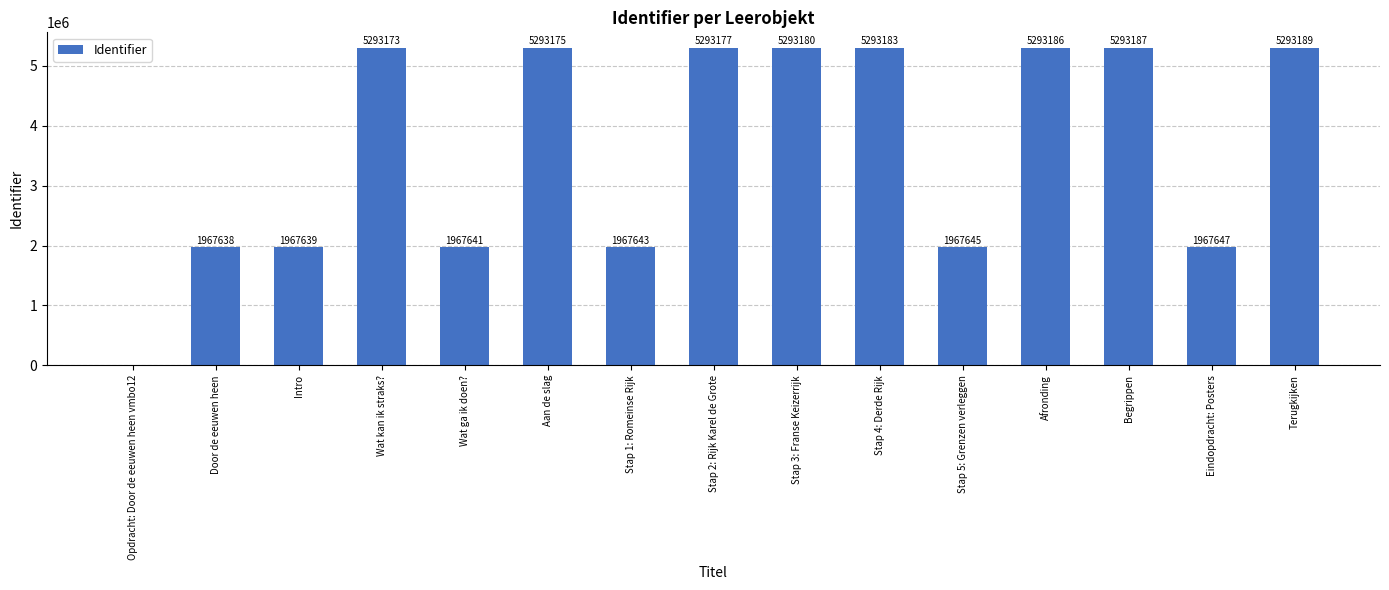

What is the difference between the values at Stap 5: Grenzen verleggen and Stap 4: Derde Rijk?

3325538